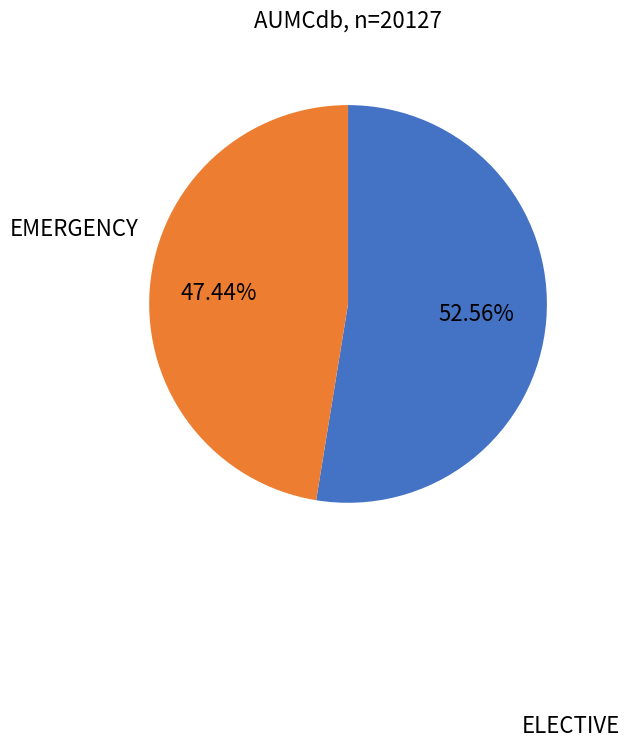

Is the sum of EMERGENCY and ELECTIVE greater than half?

Yes